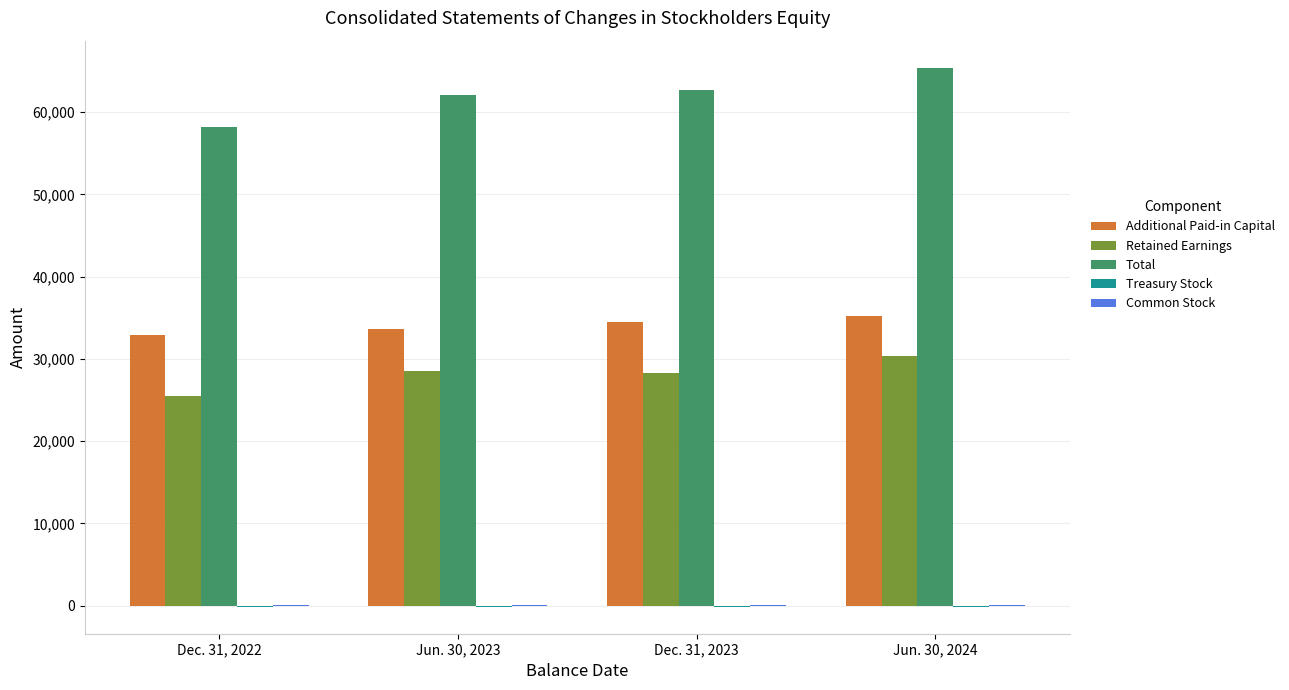

Which category has the highest value across all series?

Jun. 30, 2024